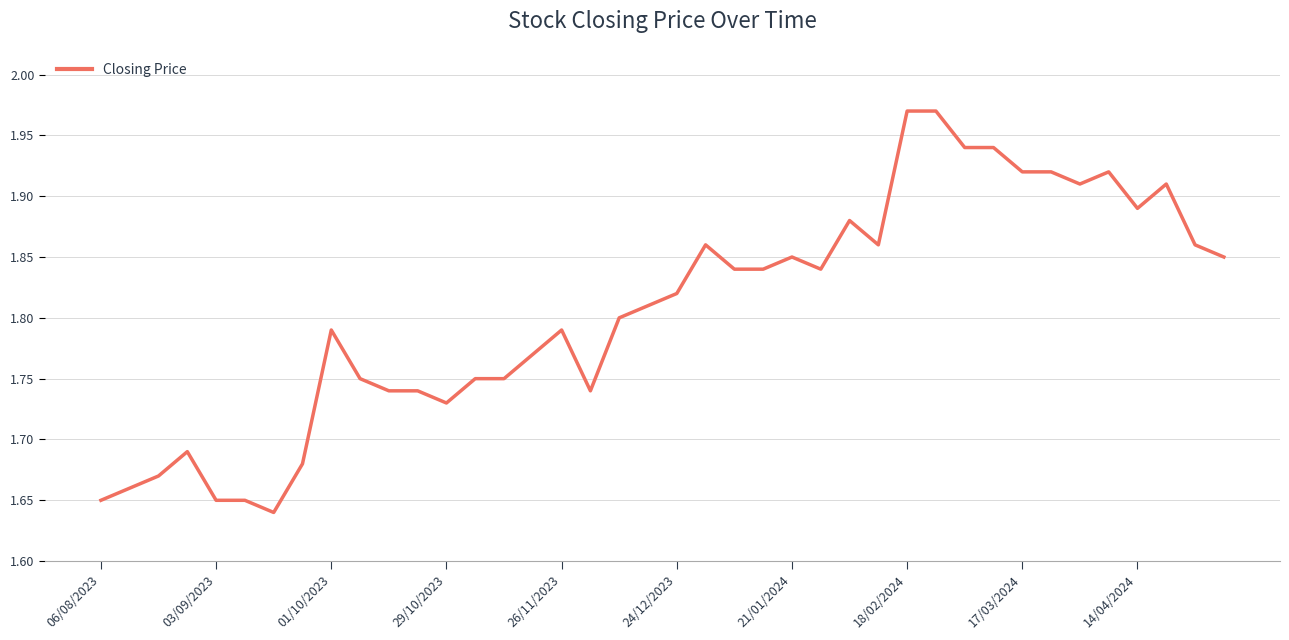

What is the difference between the maximum and minimum values?

0.3